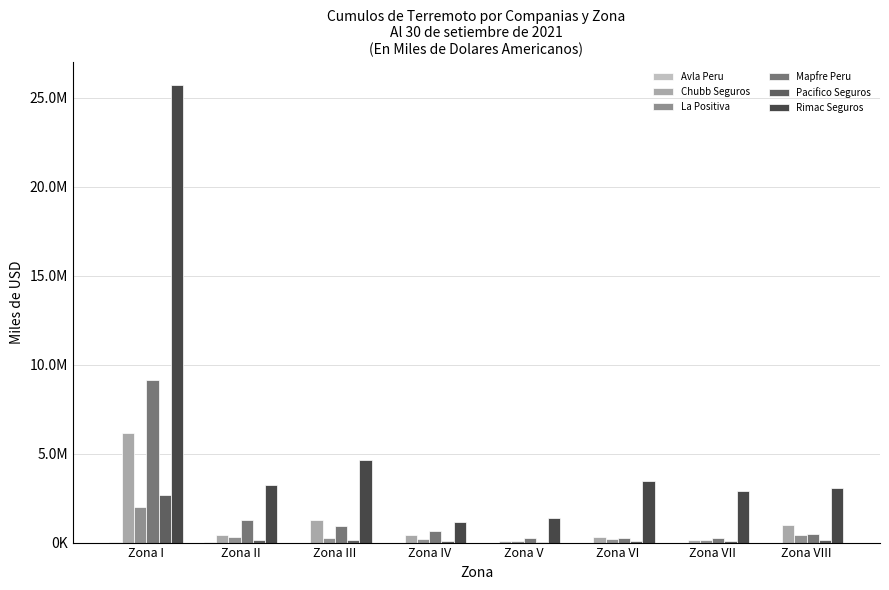

Are the bars grouped side by side (vs. stacked)?

Yes